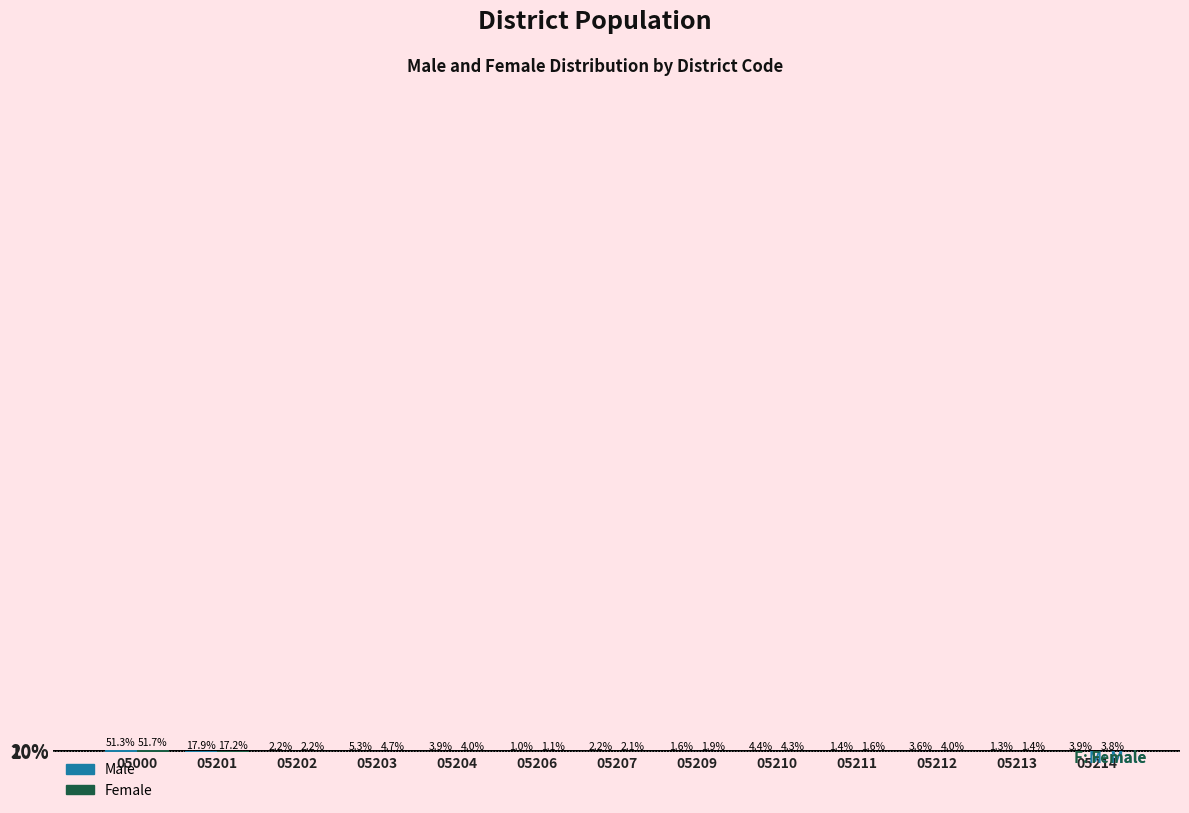

Reading left to right, what are all the values shown in this chart?

Male: 05000=51.3	05201=17.9	05202=2.2	05203=5.3	05204=3.9	05206=1.0	05207=2.2	05209=1.6	05210=4.4	05211=1.4	05212=3.6	05213=1.3	05214=3.9
Female: 05000=51.7	05201=17.2	05202=2.2	05203=4.7	05204=4.0	05206=1.1	05207=2.1	05209=1.9	05210=4.3	05211=1.6	05212=4.0	05213=1.4	05214=3.8